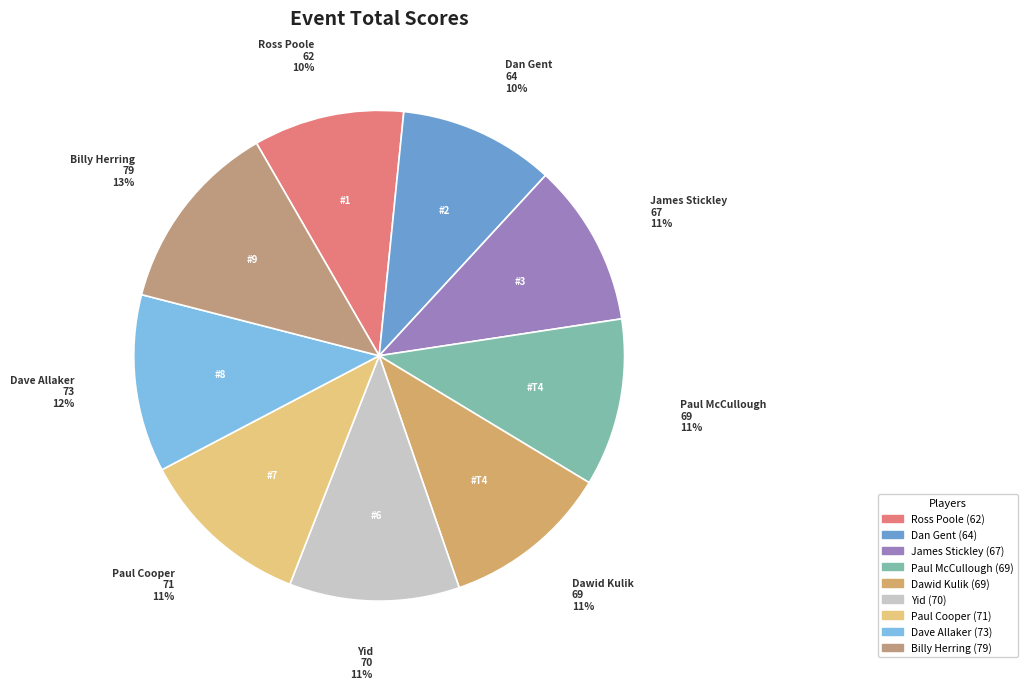

Which category has the biggest portion of the pie?

Billy Herring